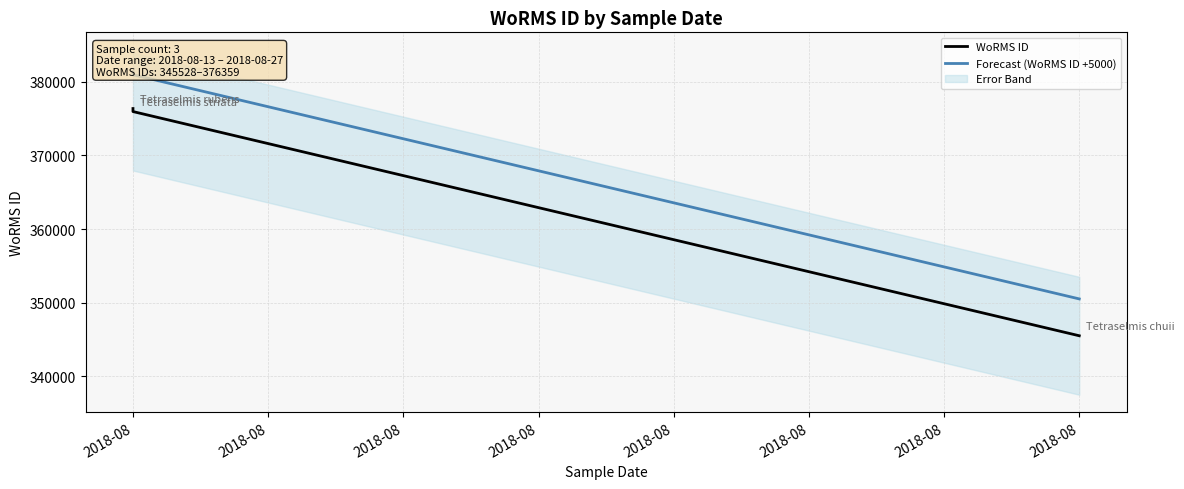

At 2018-08, list the series in order from largest to smallest.

Forecast (WoRMS ID +5000), WoRMS ID